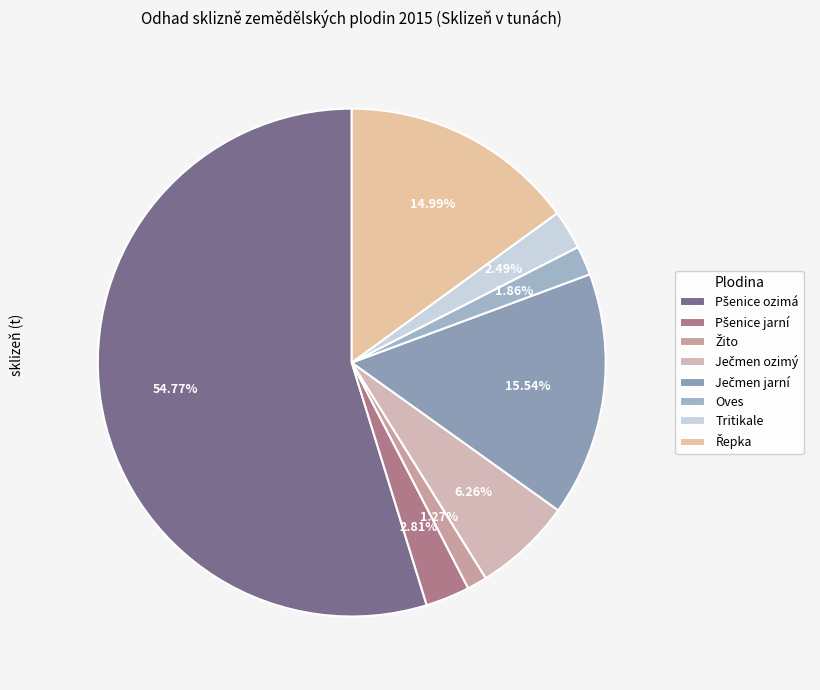

Count the number of slices in the pie.

8